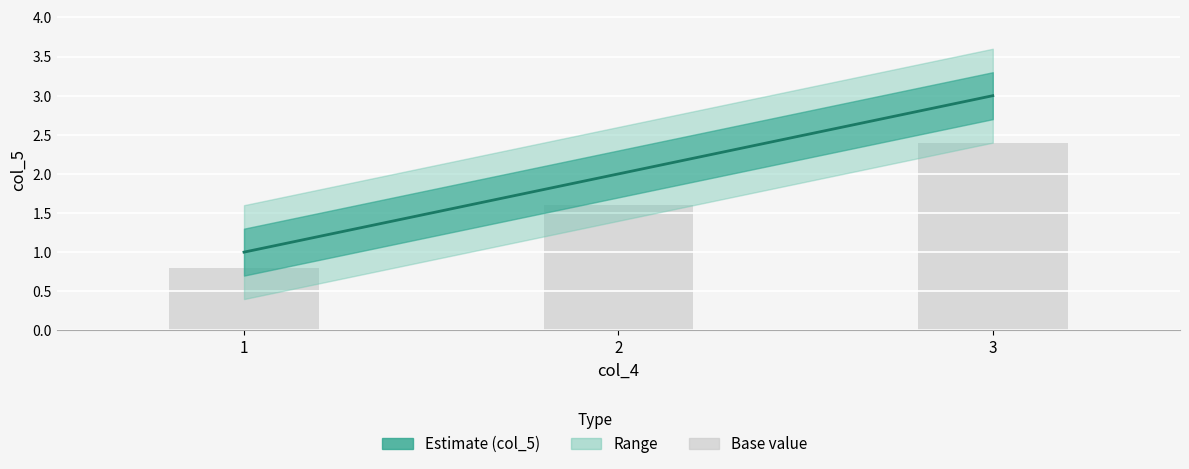

The value at 3 is 1. True or false?

False